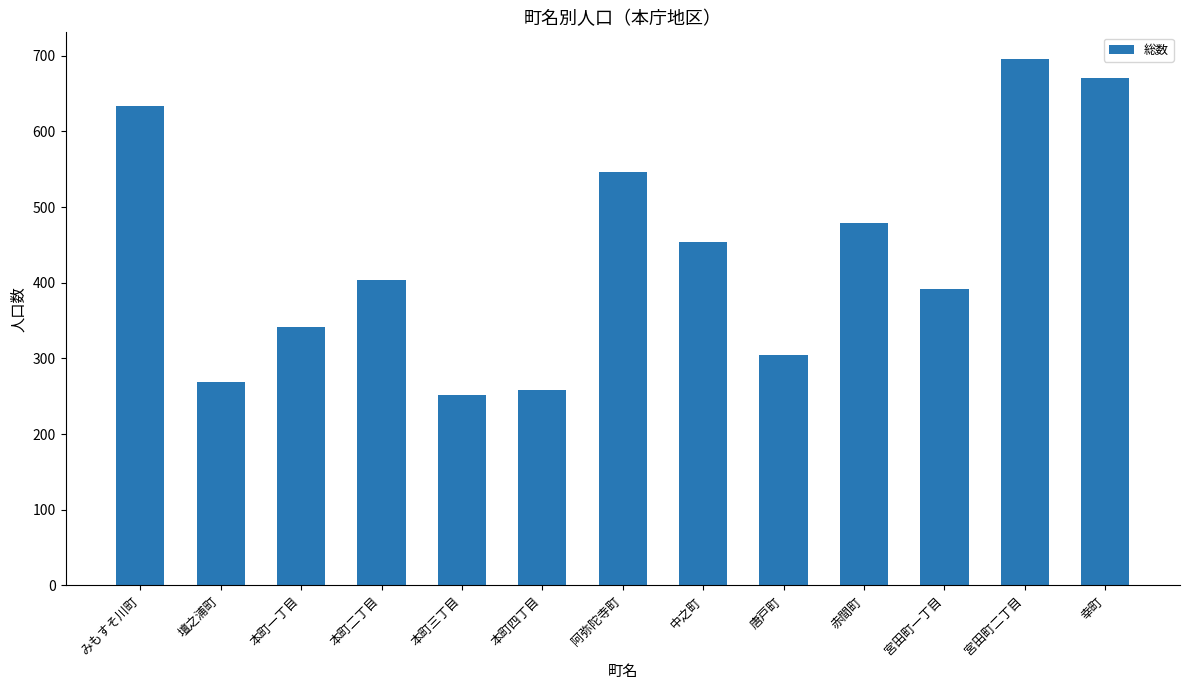

Rank the categories by value from highest to lowest.

宮田町二丁目, 幸町, みもすそ川町, 阿弥陀寺町, 赤間町, 中之町, 本町二丁目, 宮田町一丁目, 本町一丁目, 唐戸町, 壇之浦町, 本町四丁目, 本町三丁目